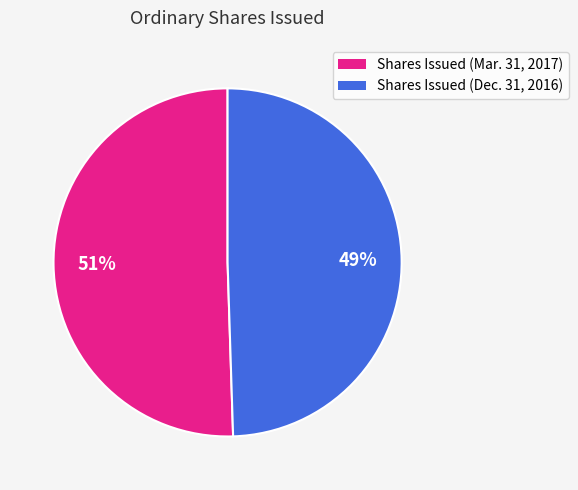

Do Shares Issued (Mar. 31, 2017) and Shares Issued (Dec. 31, 2016) together represent more than half of the pie?

Yes